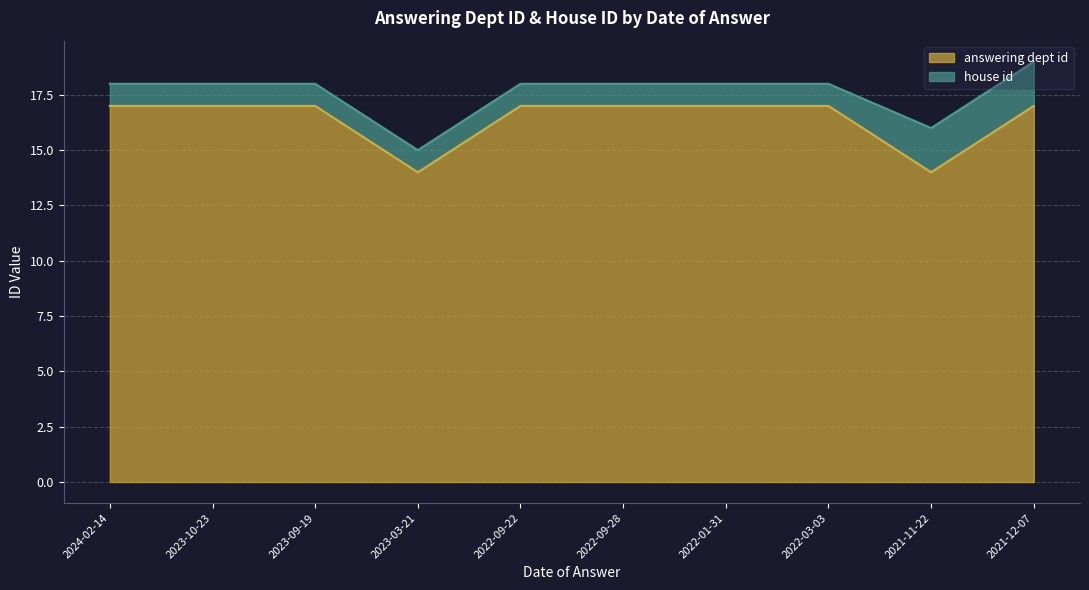

What is the greatest value displayed?

17